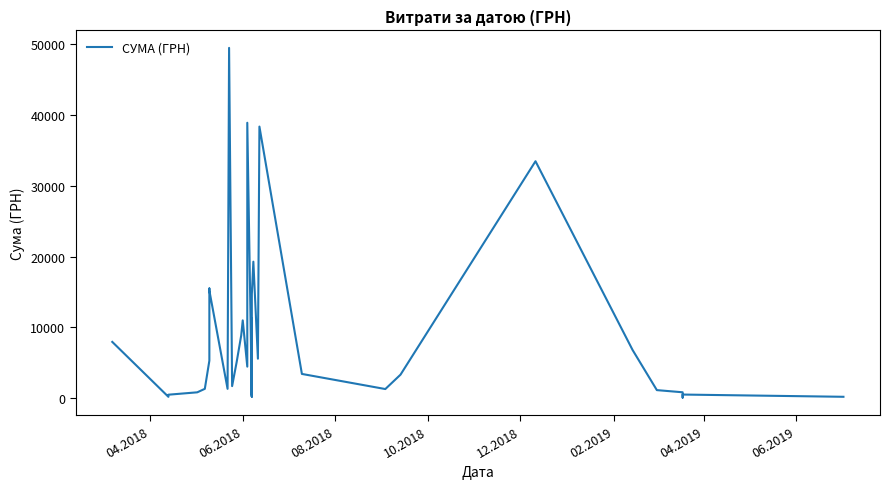

How many distinct data groups are displayed?

1